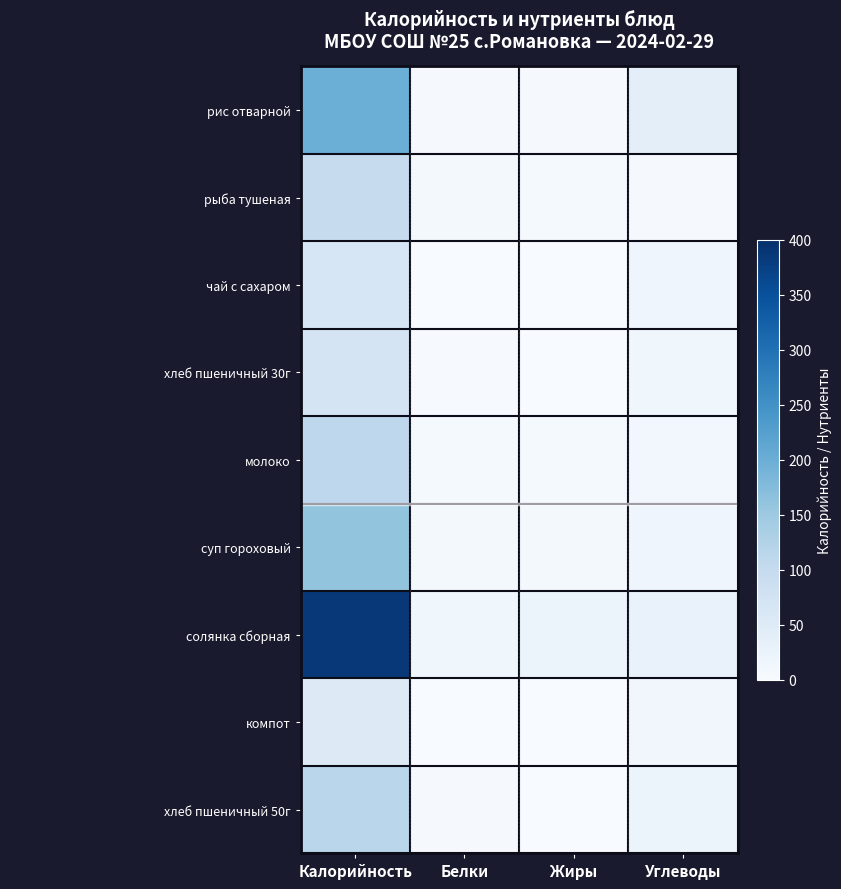

Between Углеводы and Белки, which is larger?

Углеводы